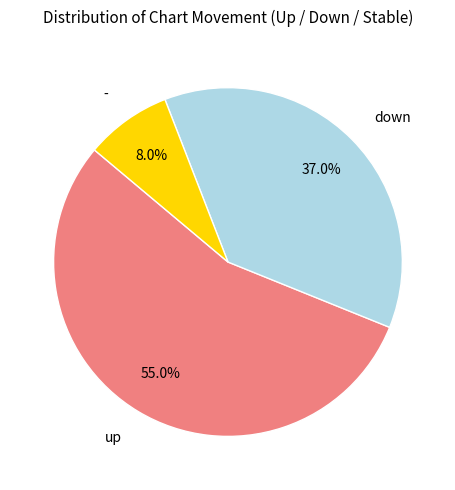

Count the number of slices in the pie.

3